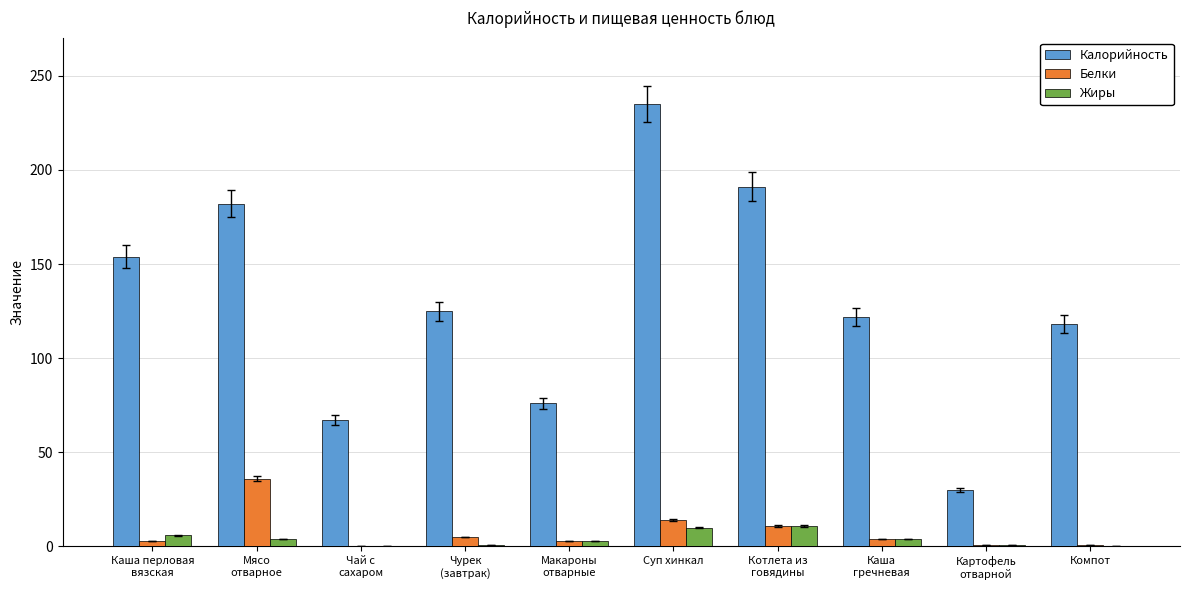

At which label is Белки closest to 18?

Суп хинкал